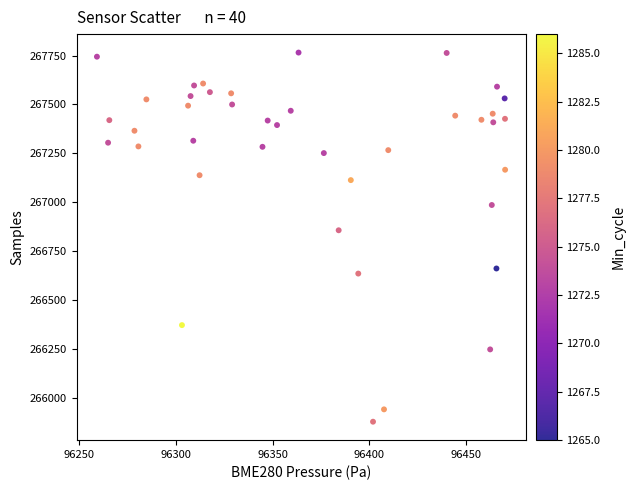

What is the range of Y values (max minus min)?

1884